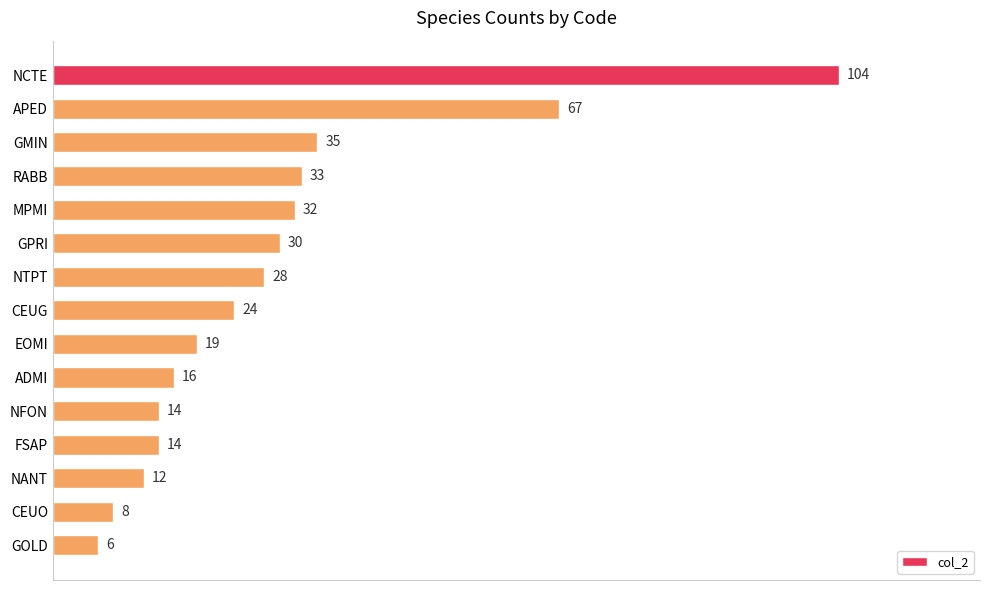

Reading top to bottom, extract all data points from this chart.

104	67	35	33	32	30	28	24	19	16	14	14	12	8	6